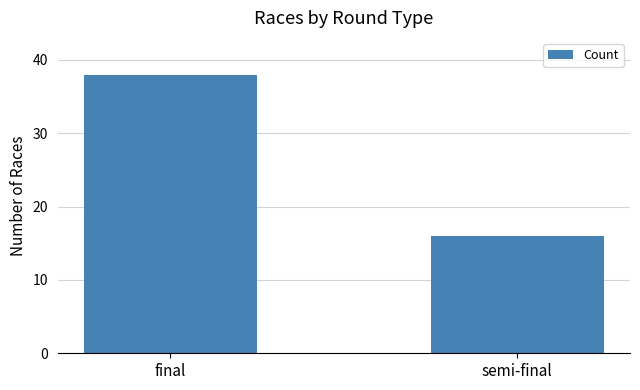

Rank the categories by value from lowest to highest.

semi-final, final